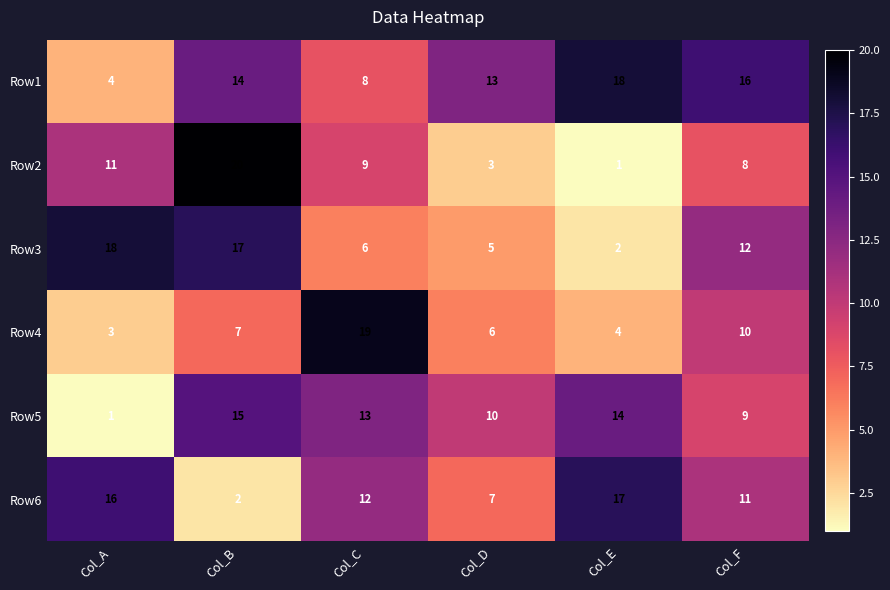

The value of Row2 at Col_C is 9. True or false?

True